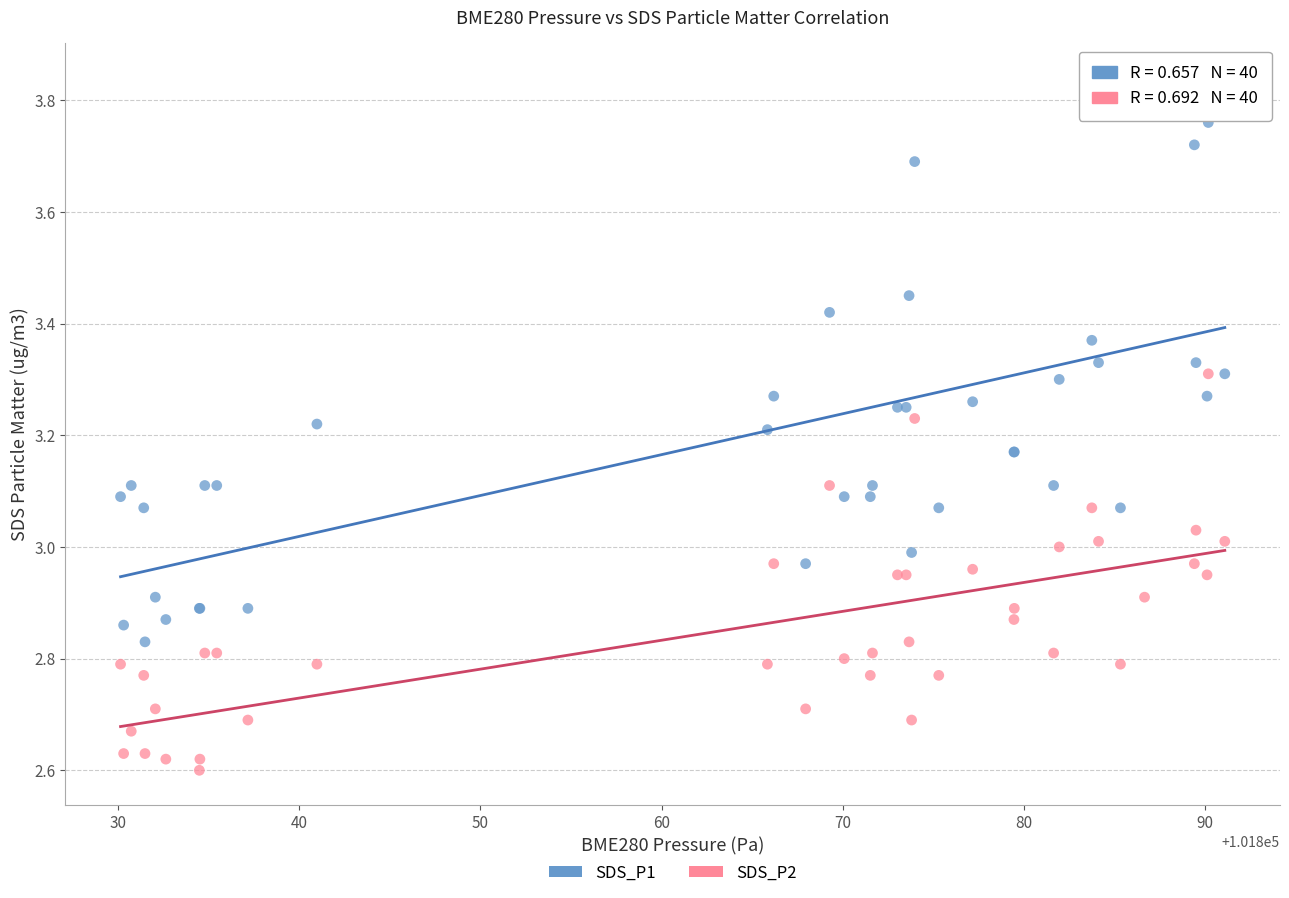

Which series contains the highest Y value?

SDS_P1